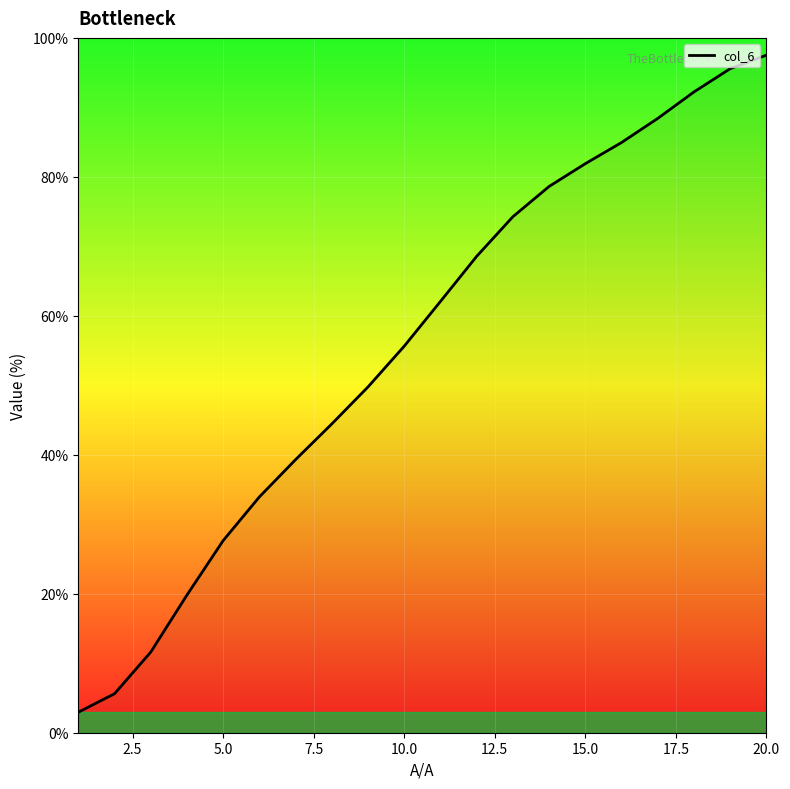

What is the difference between the maximum and minimum values?

94.6